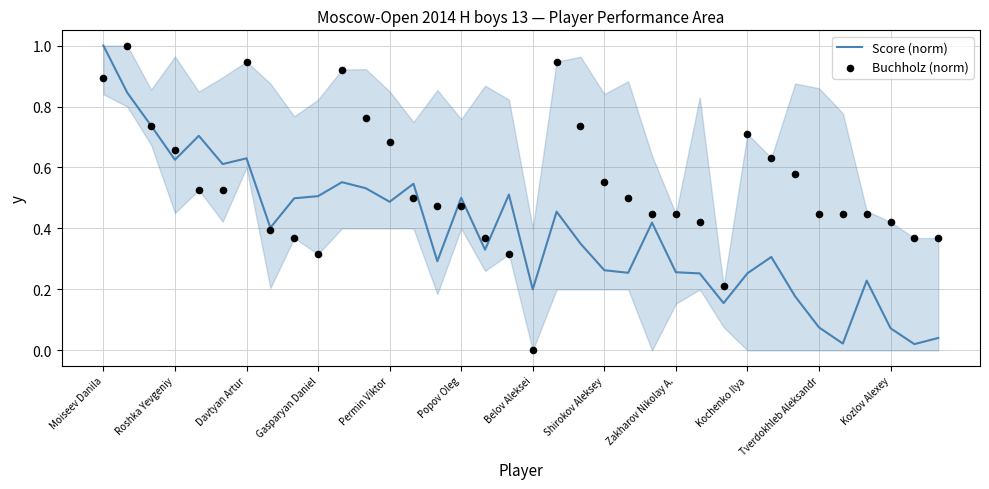

What is the total value across all series at 17?

0.8